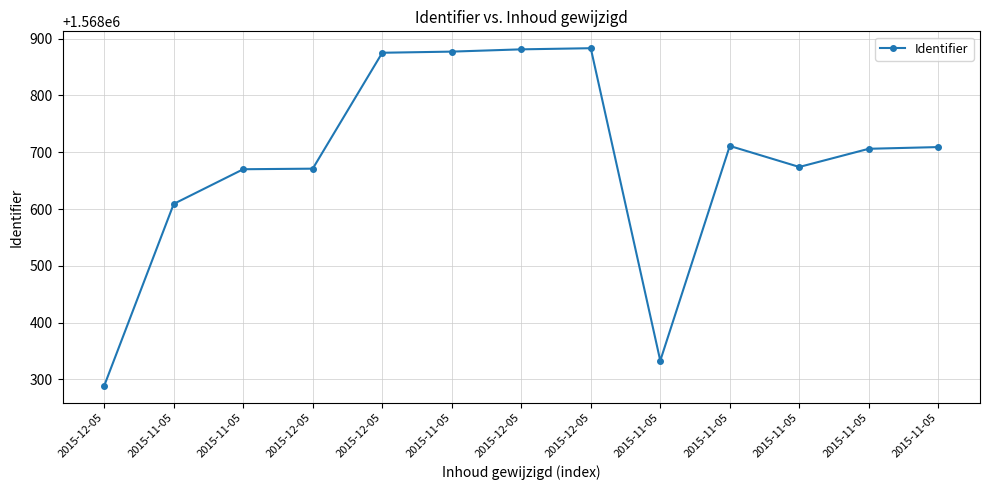

Reading left to right, list all the values displayed in this chart.

1568289	1568609	1568670	1568671	1568875	1568877	1568881	1568883	1568333	1568711	1568674	1568706	1568709